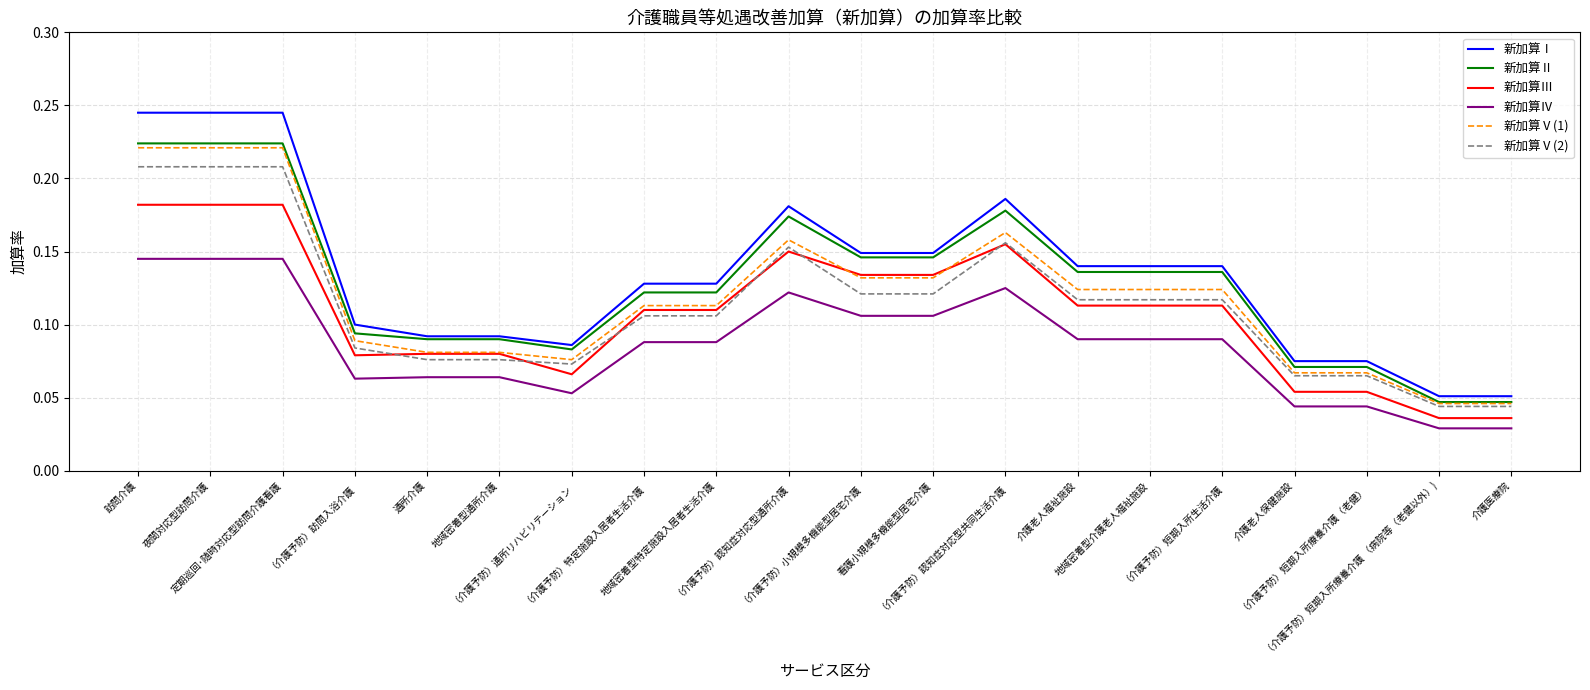

Which series has the largest range (max minus min)?

新加算Ⅰ